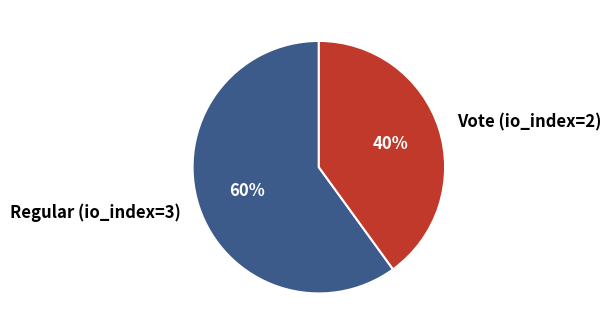

To the nearest percent, what is the average slice percentage?

50%